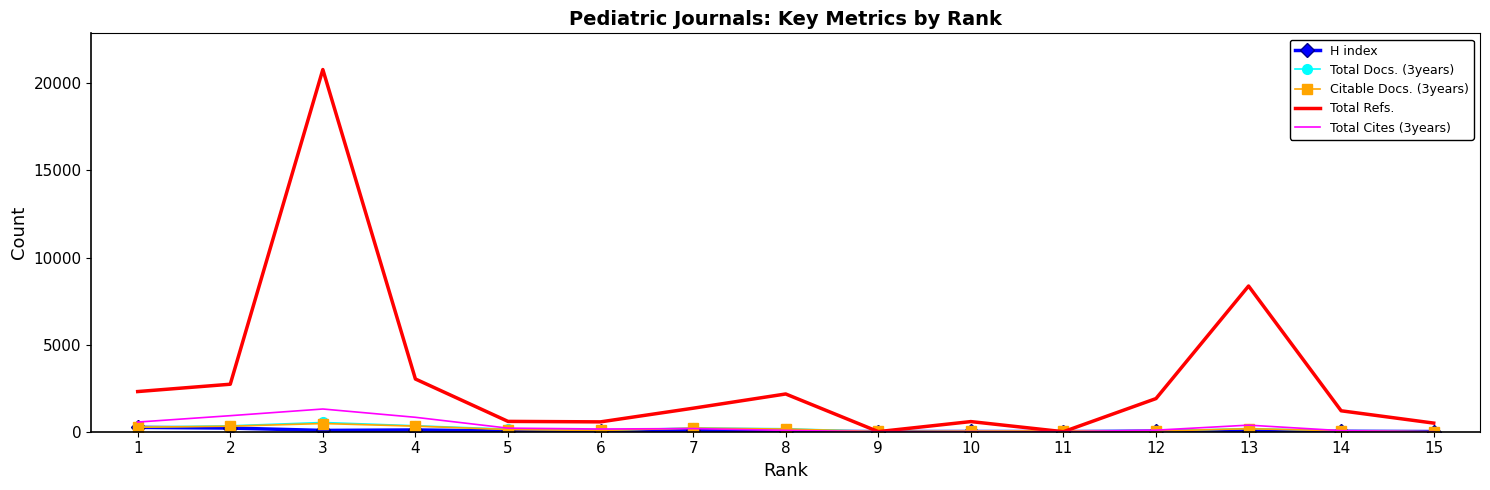

At which category is the sum across all series the highest?

3